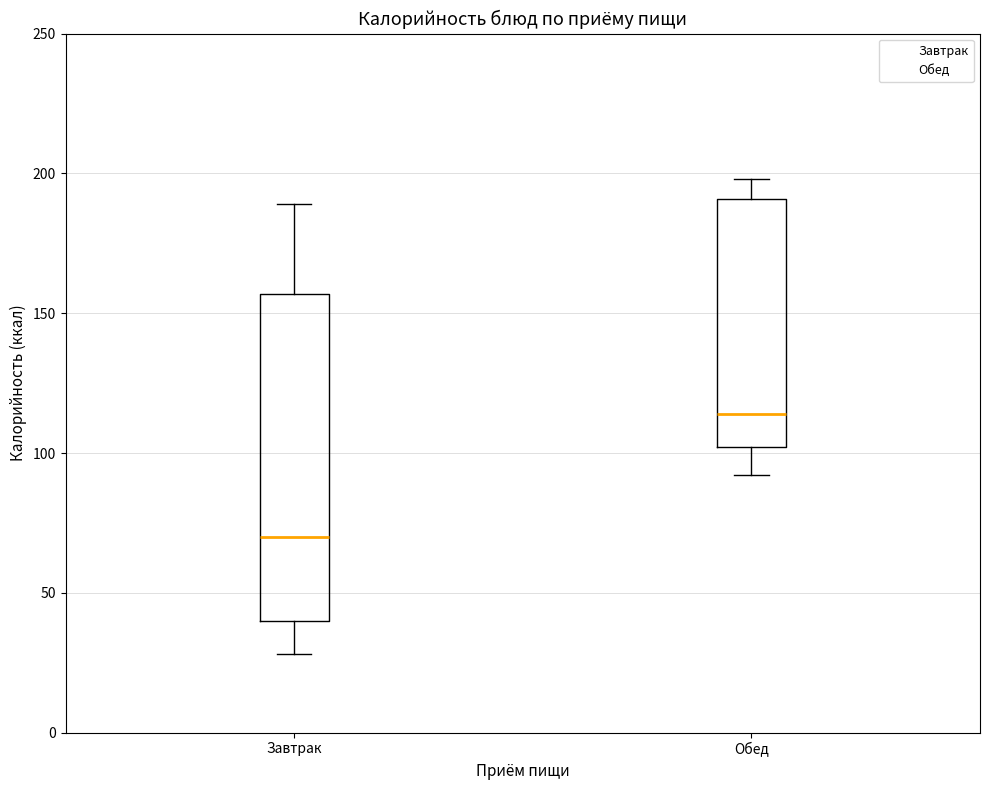

Which box has the lowest median line?

Завтрак